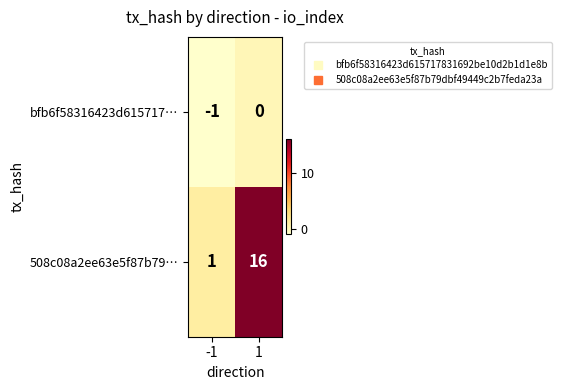

Rank the series by their average value, from lowest to highest.

bfb6f58316423d615717…, 508c08a2ee63e5f87b79…